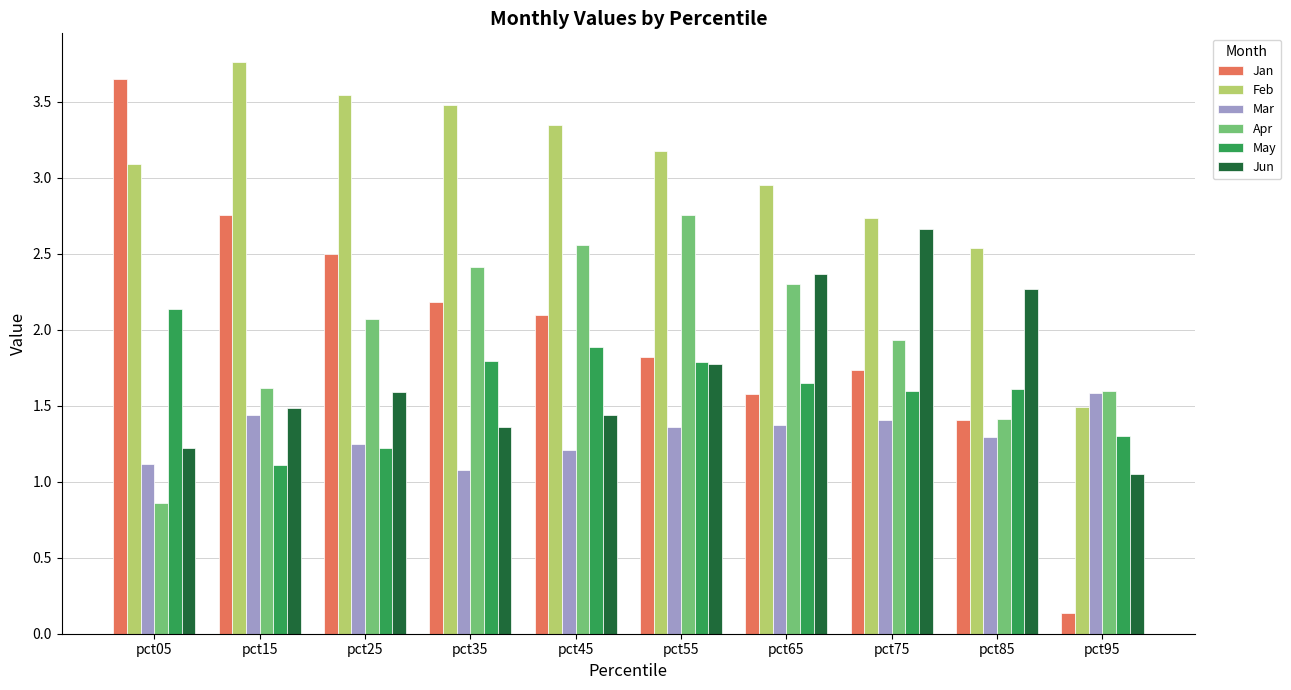

List the series in order of their peak value, lowest first.

Mar, May, Jun, Apr, Jan, Feb